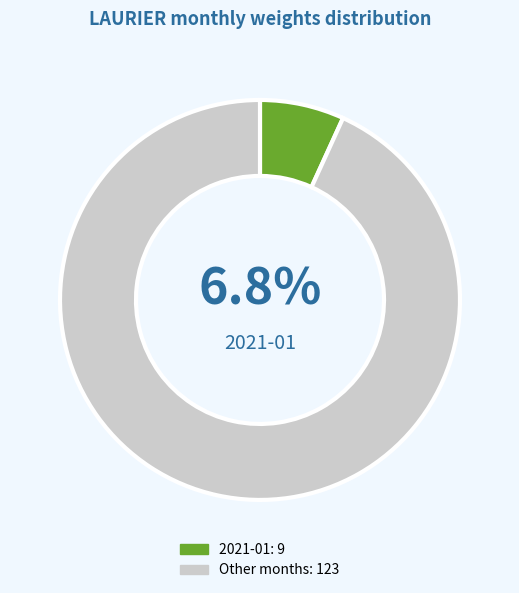

Is there any slice that represents more than half of the pie?

Yes